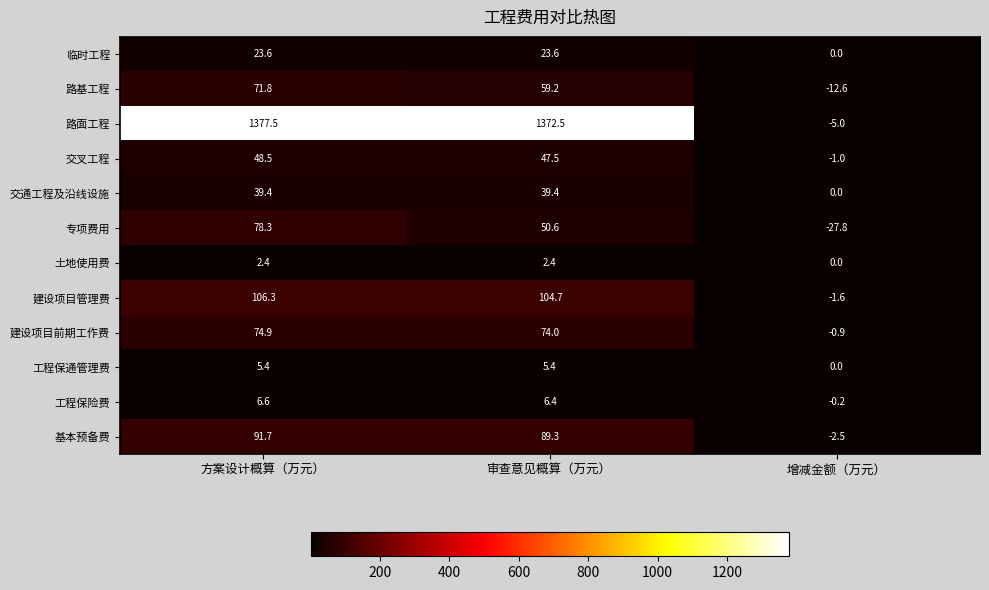

Where does the 工程保通管理费 series first go above 5?

方案设计概算（万元）